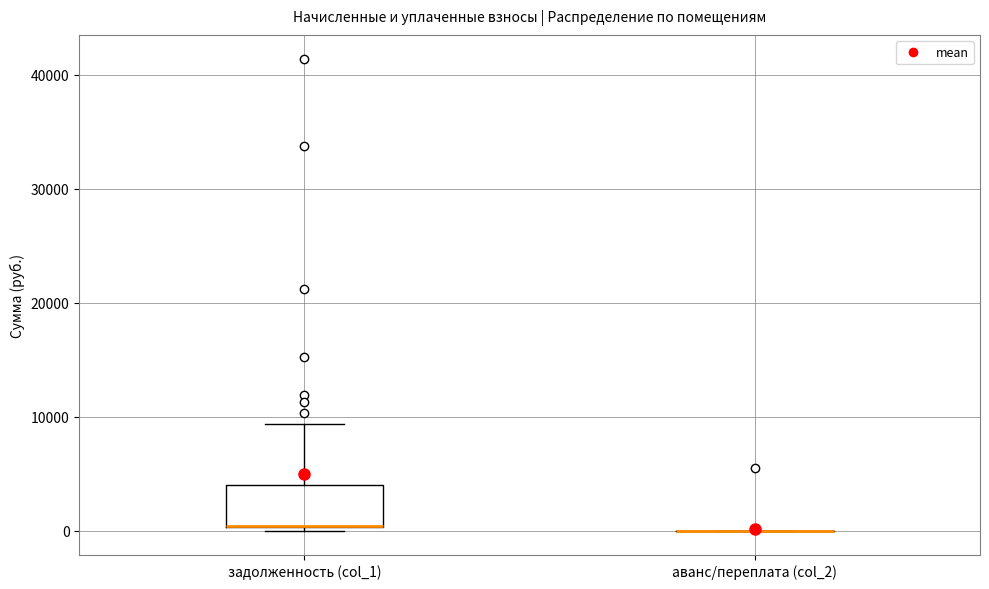

Where is the upper edge of the box for задолженность (col_1) on the y-axis? The values are not printed on the chart, so give them approximately, as read against the axis.

4000